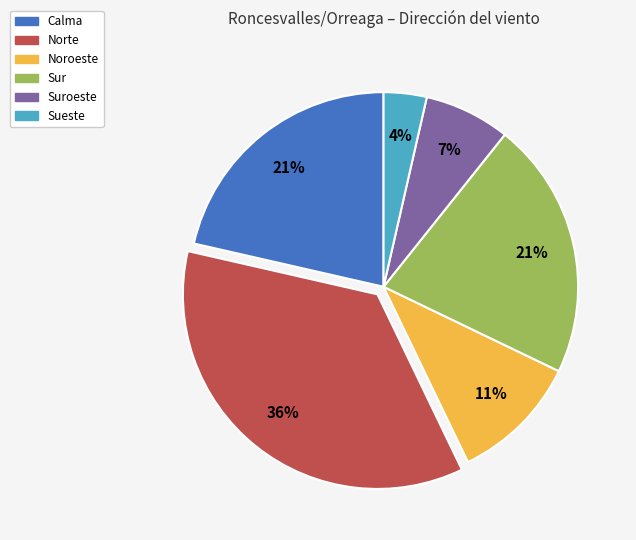

To the nearest percent, what is the difference between the largest and smallest slice percentages?

32%